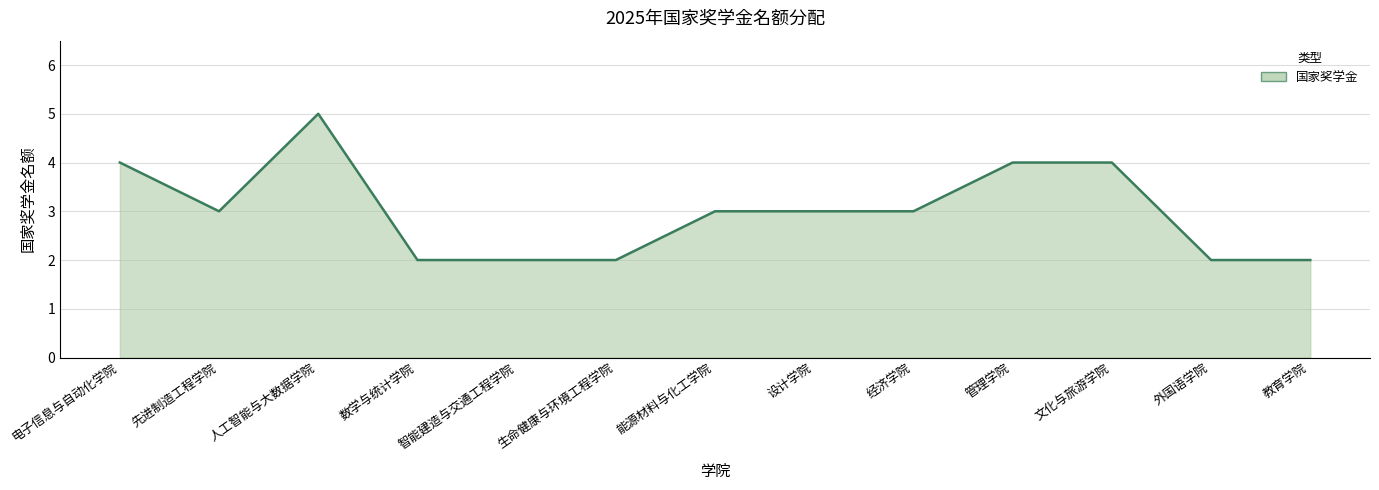

Approximately how many times larger is the value at 文化与旅游学院 compared to 生命健康与环境工程学院?

2.0